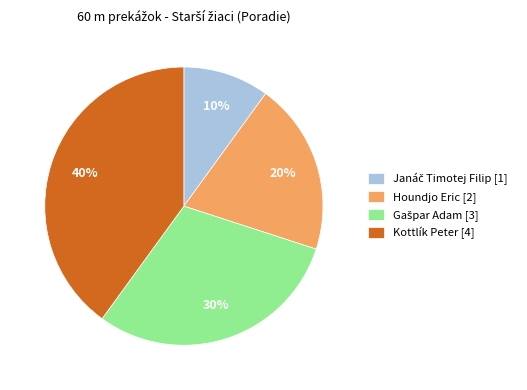

To the nearest percent, what is the average slice percentage?

25%